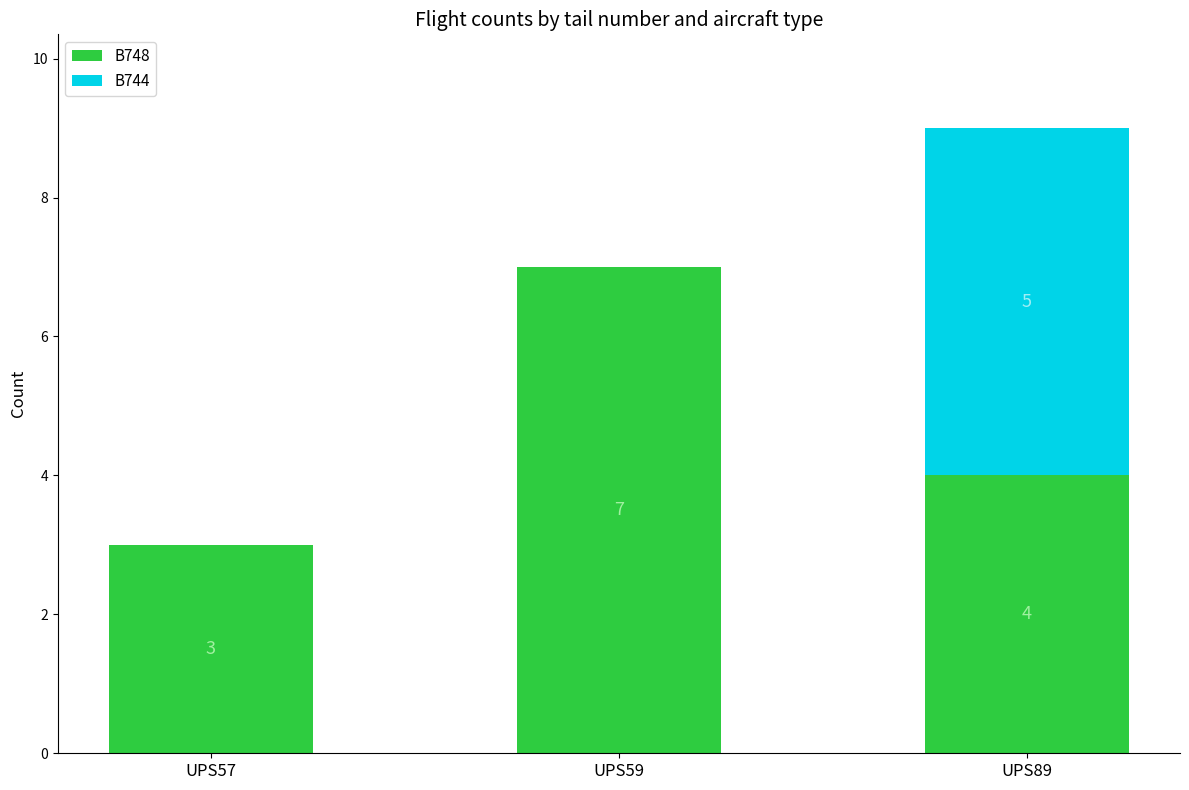

Which category has the highest value in the B748 series?

UPS59